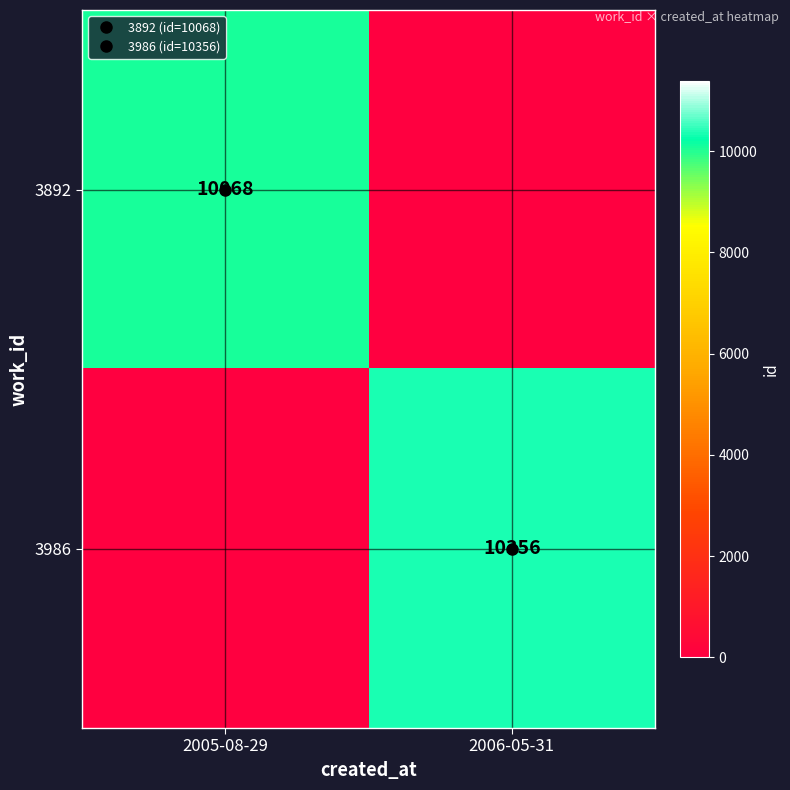

Rank the series by their average value, from highest to lowest.

3986, 3892